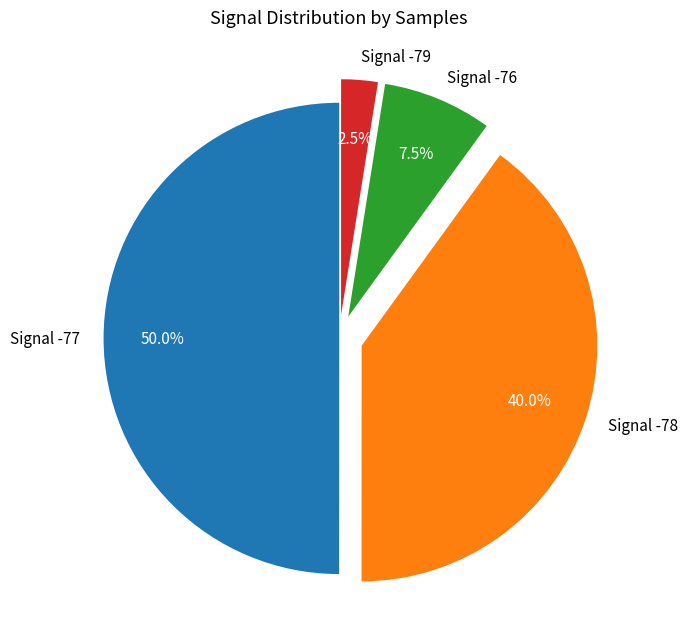

How much of the chart is everything except Signal -78?

60.0%